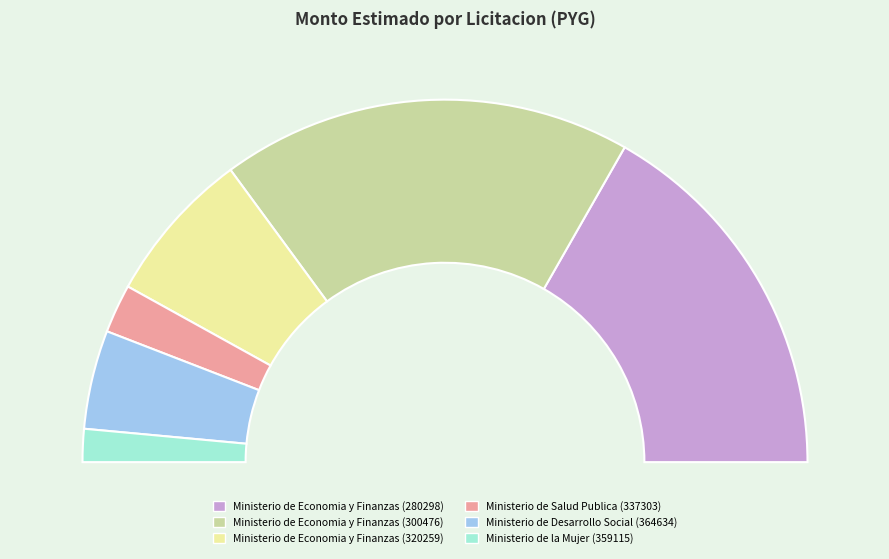

To the nearest percent, what is the average slice percentage?

17%